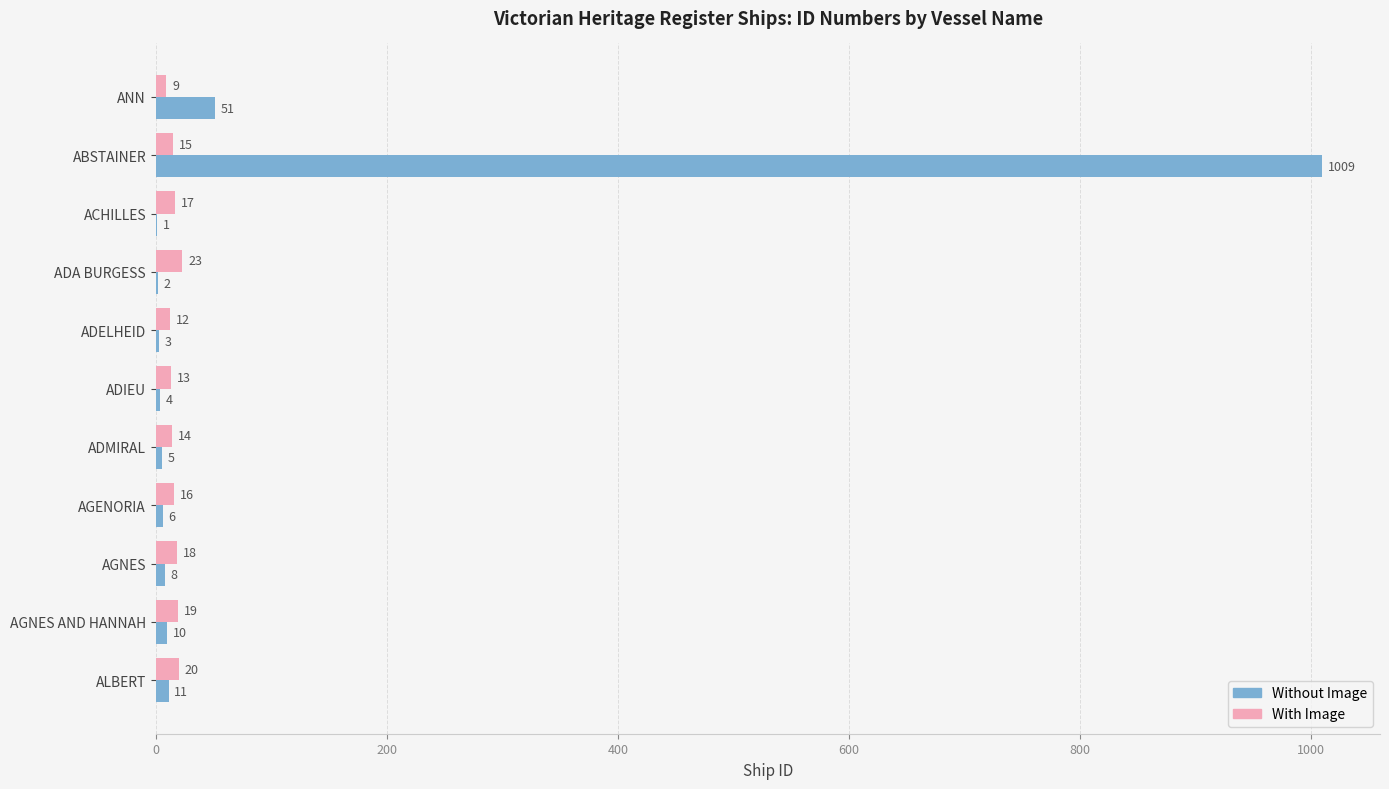

At which category is the sum across all series the highest?

ABSTAINER